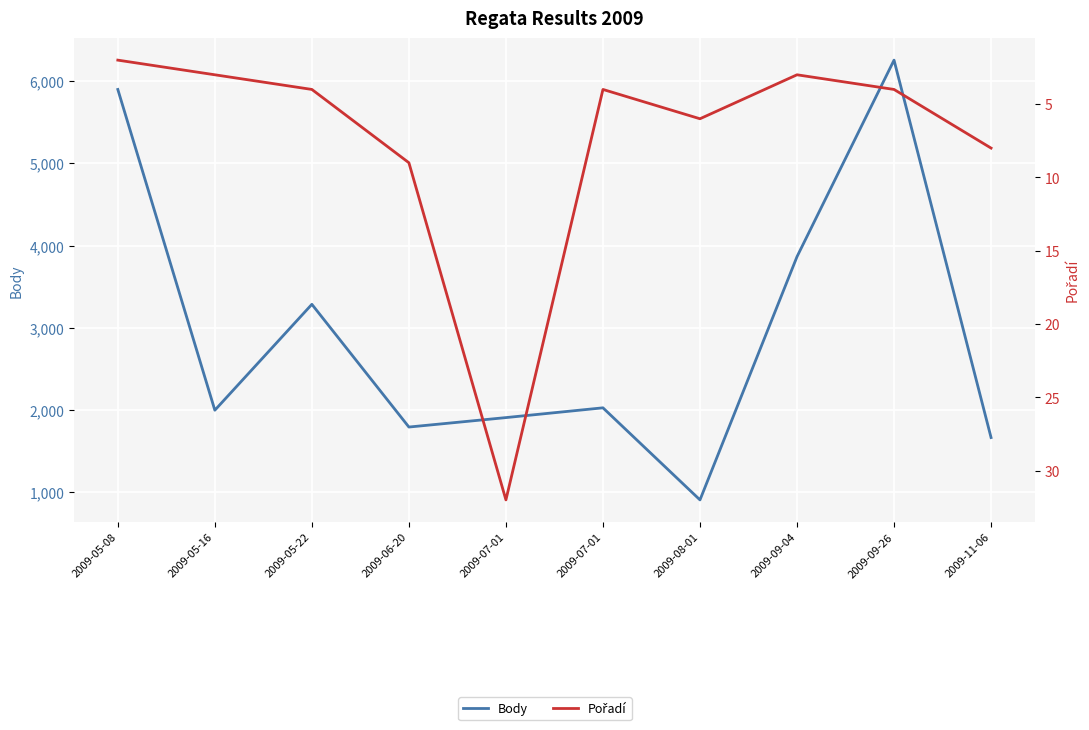

What is the greatest value displayed?

6258